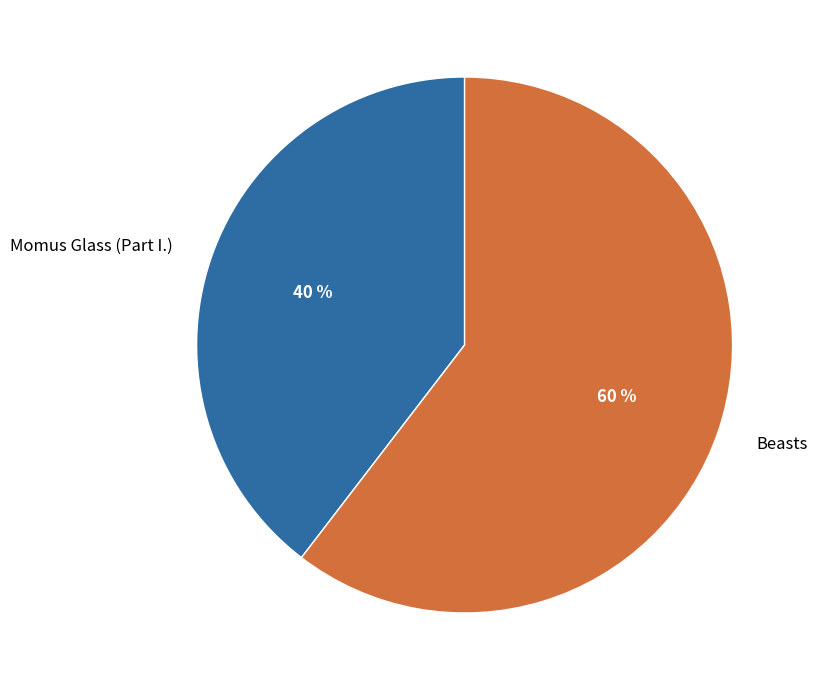

How many slices are in this pie chart?

2